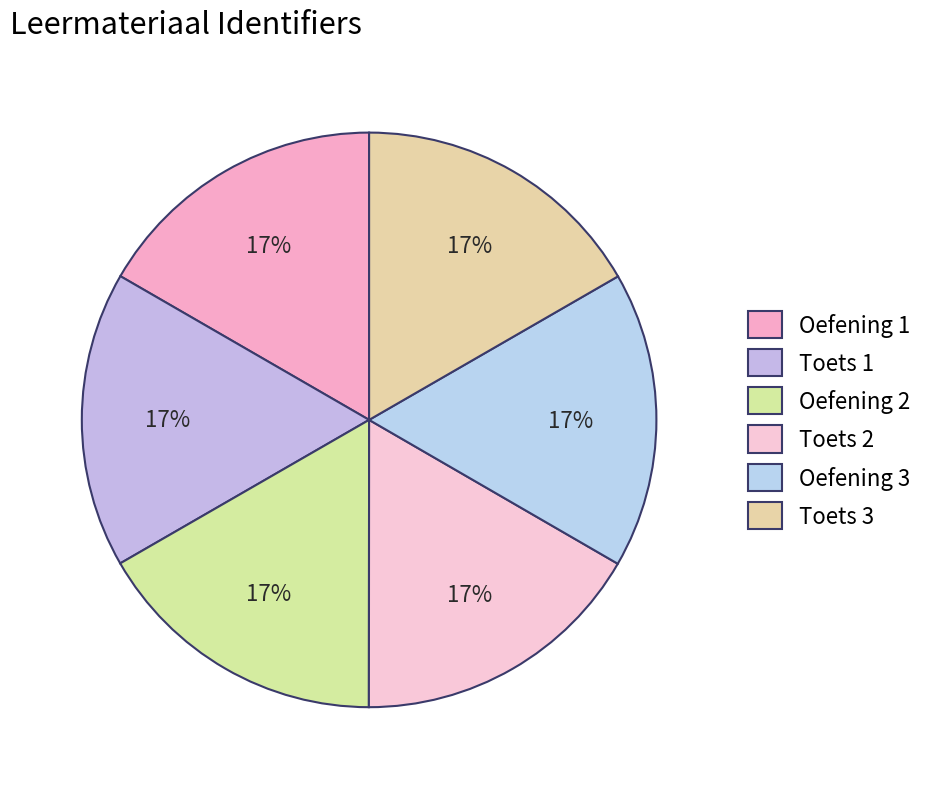

Count the number of slices in the pie.

6